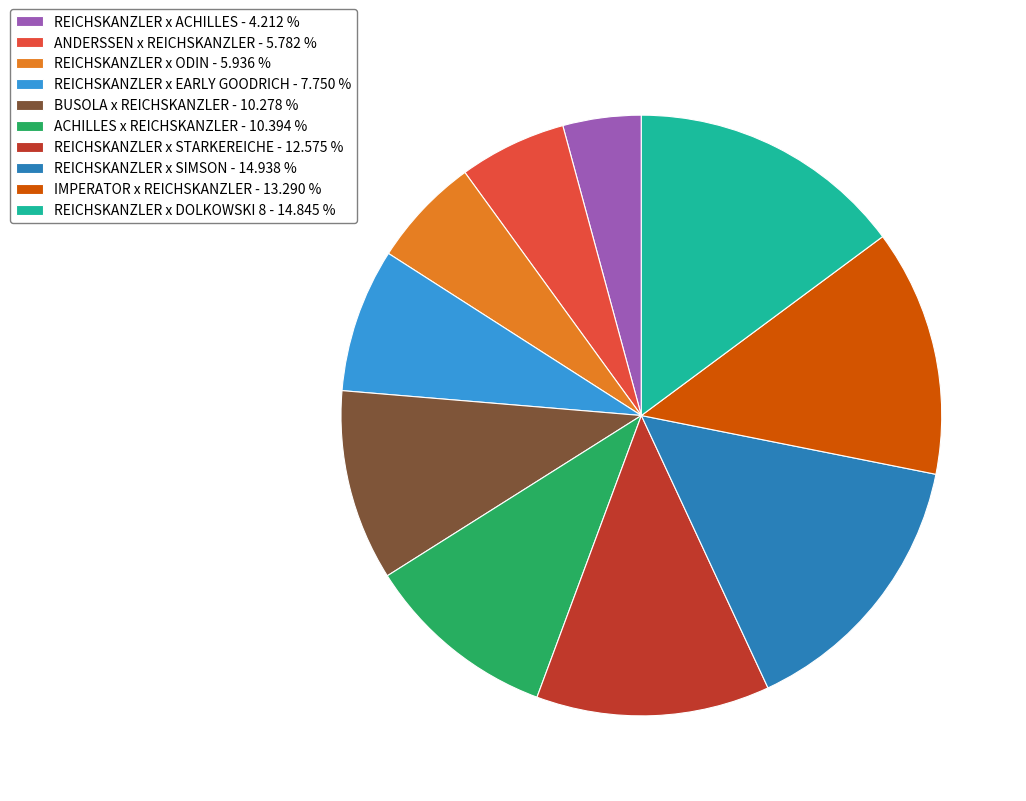

Between REICHSKANZLER x ACHILLES and IMPERATOR x REICHSKANZLER, which is larger?

IMPERATOR x REICHSKANZLER